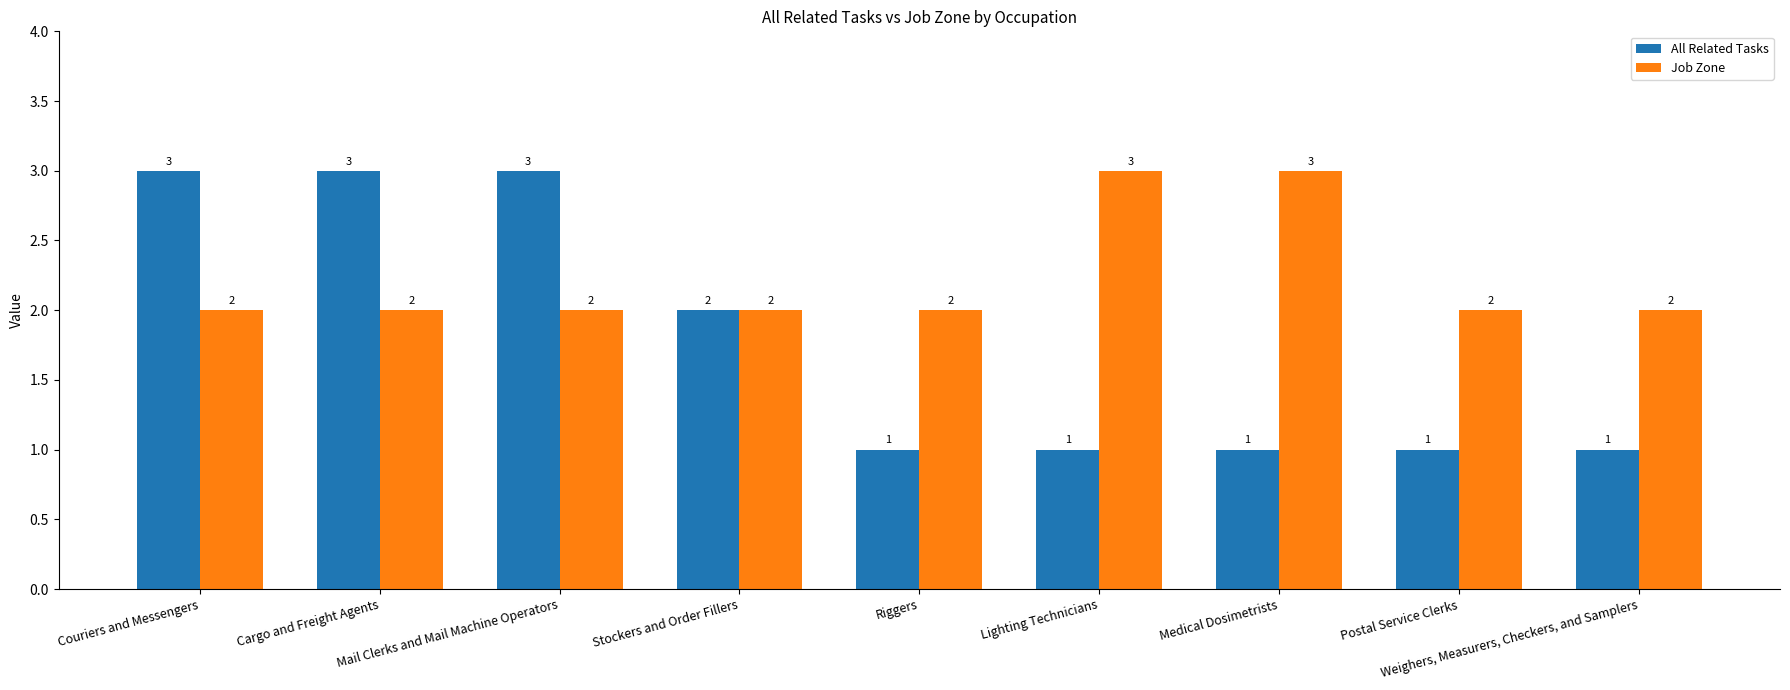

Which series has the widest spread of values?

All Related Tasks